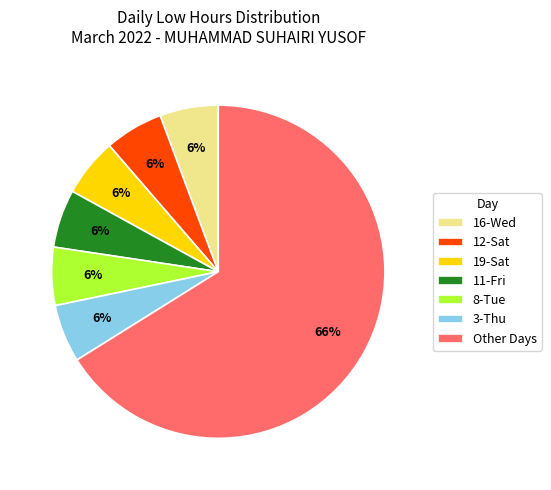

Does 3-Thu represent more than half of the total?

No